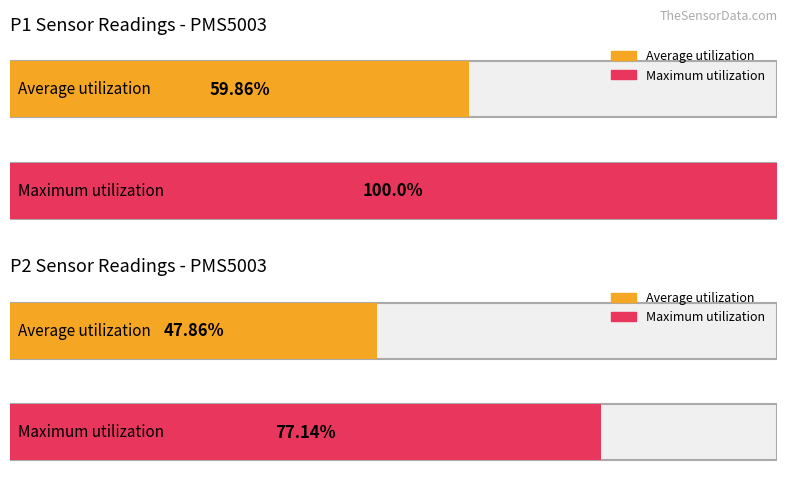

How many bars are there in each group?

2